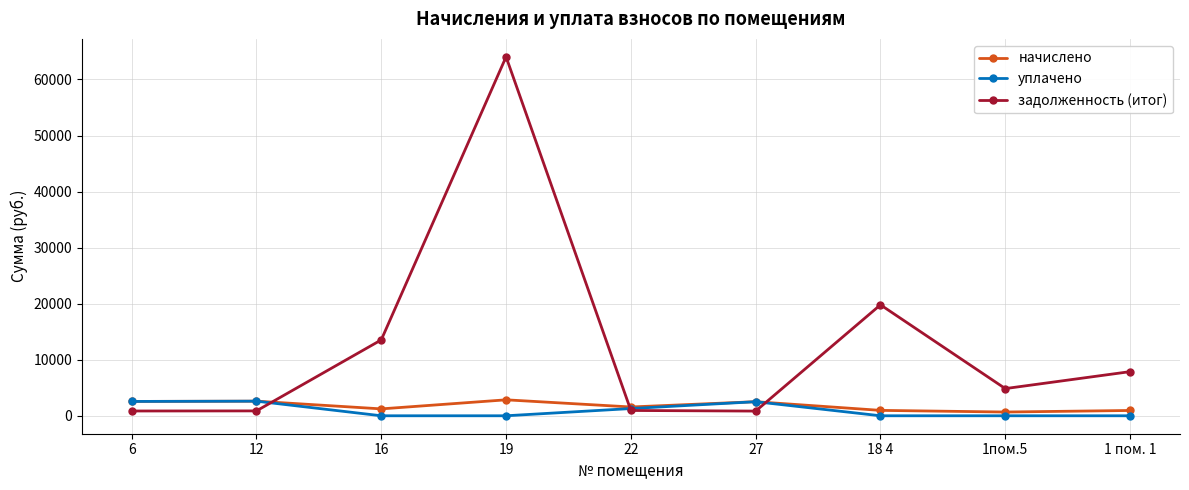

What is the value of the задолженность (итог) point at the 5th from the left?

946.1